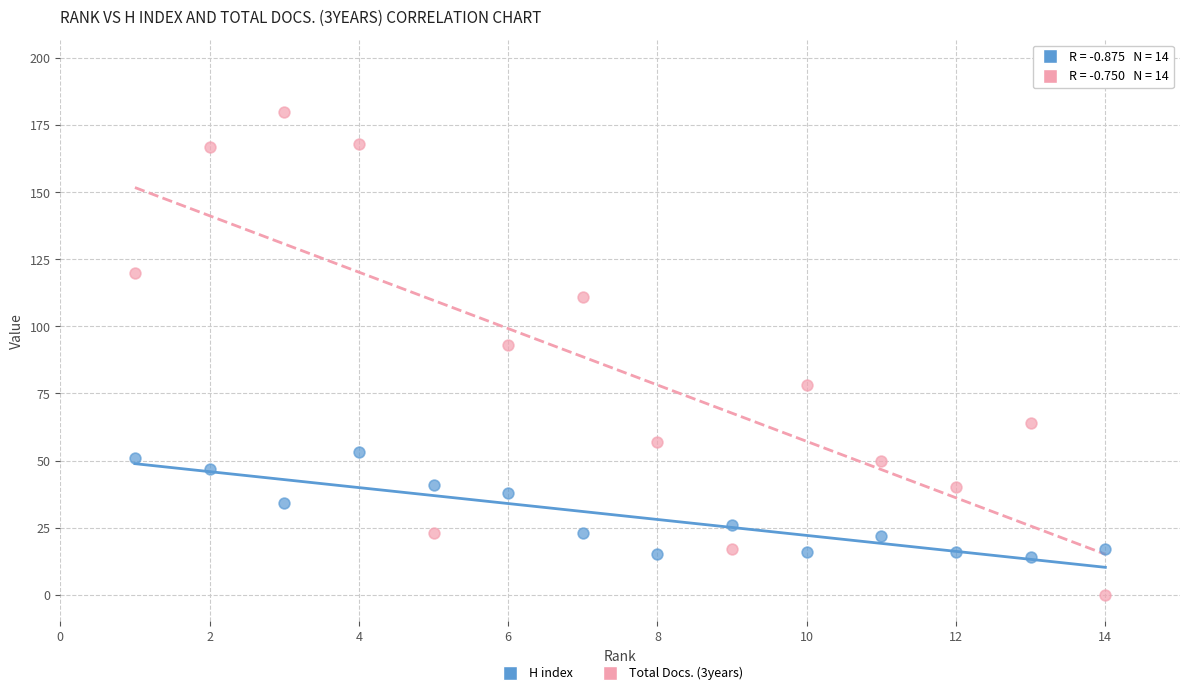

Which series contains the highest Y value?

Total Docs. (3years)